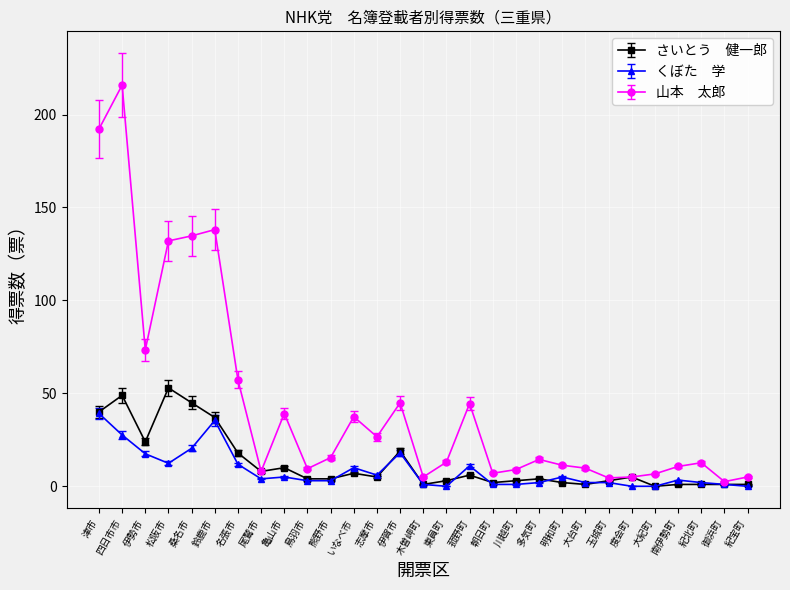

What position from the right is 四日市市?

28